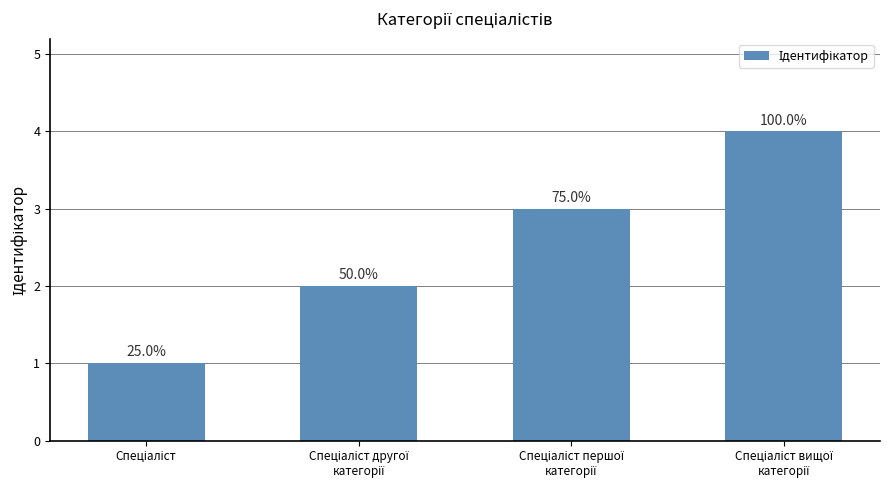

True or false: the data shows 2 at Спеціаліст.

False